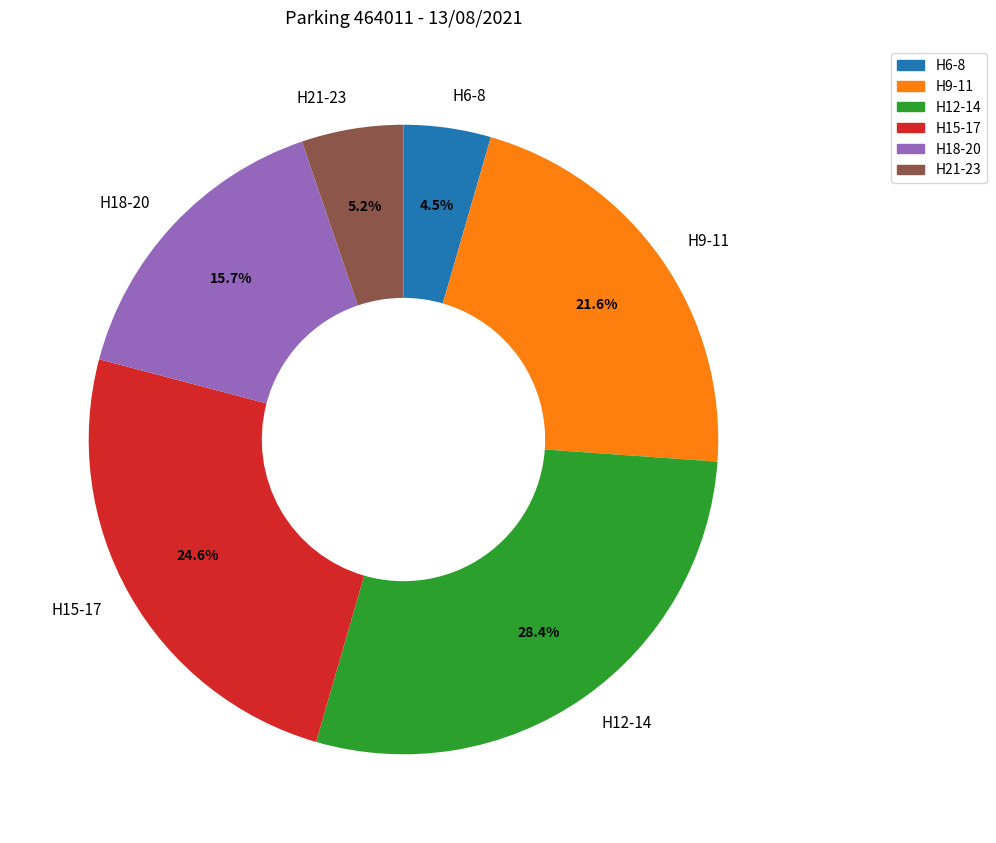

Which category has the smallest portion of the pie?

H6-8